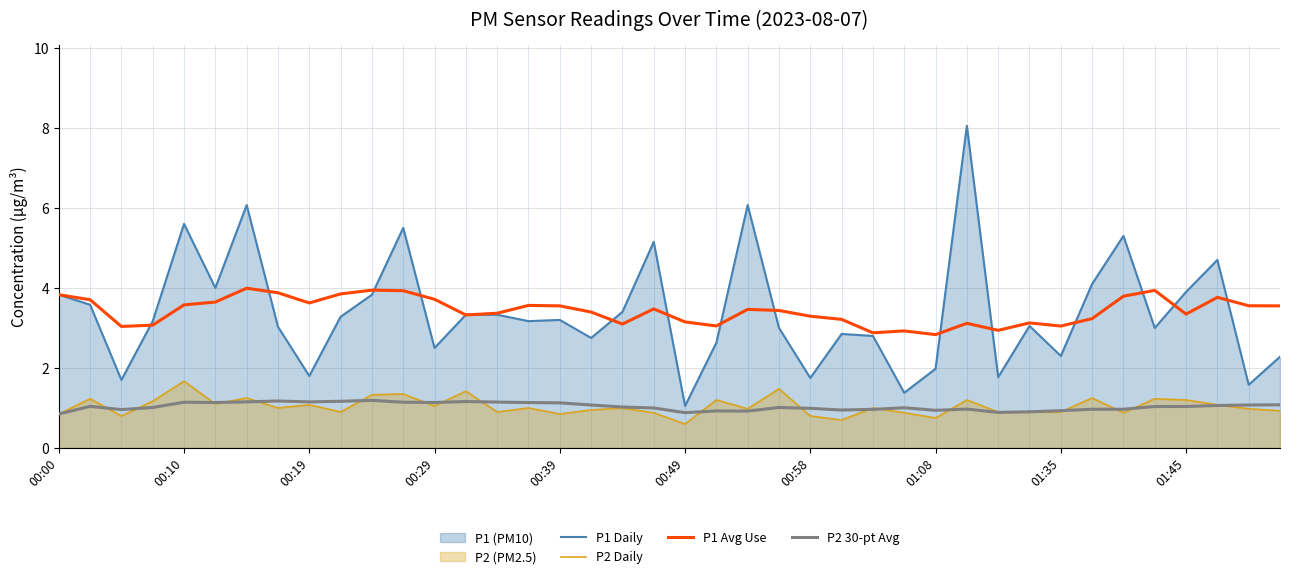

List the series in order of their peak value, highest first.

P1 Daily, P1 Avg Use, P2 Daily, P2 30-pt Avg